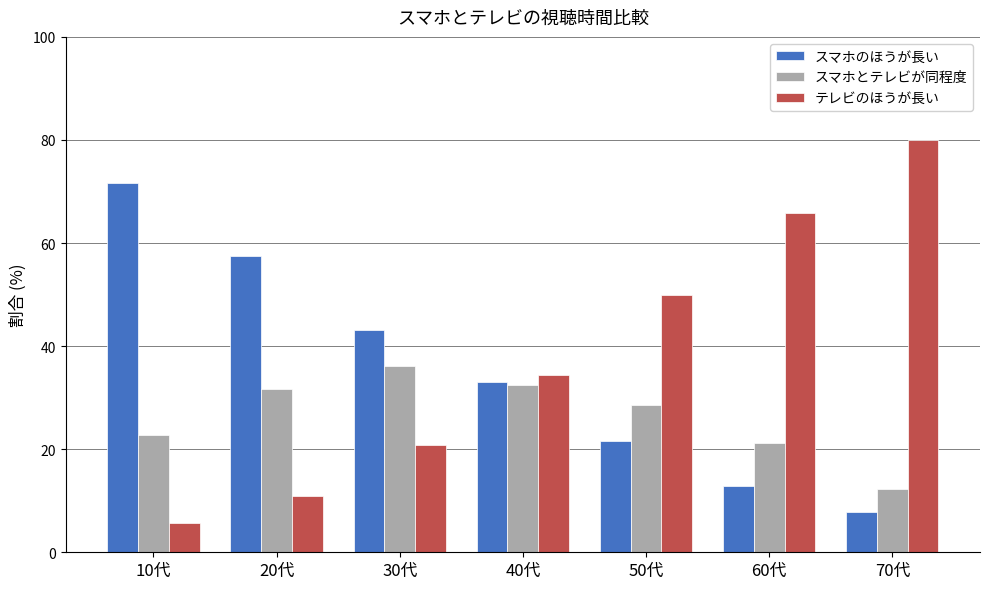

Rank the categories by テレビのほうが長い value from highest to lowest.

70代, 60代, 50代, 40代, 30代, 20代, 10代